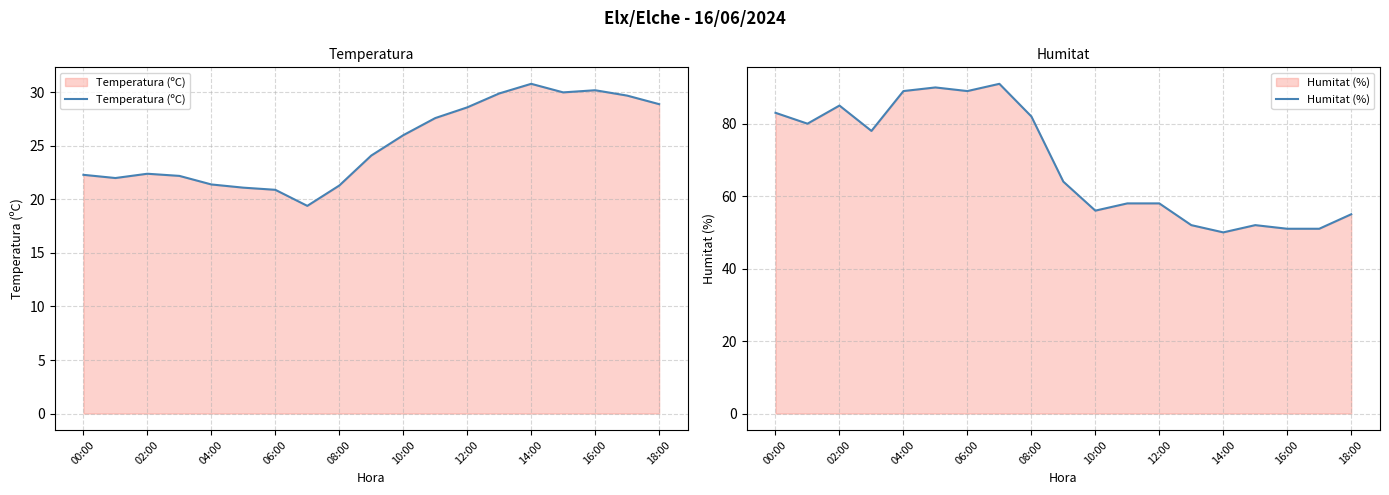

Reading left to right, list all the values displayed in this chart.

Temperatura (ºC): 22.3	22.0	22.4	22.2	21.4	21.1	20.9	19.4	21.3	24.1	26.0	27.6	28.6	29.9	30.8	30.0	30.2	29.7	28.9
Humitat (%): 83.0	80.0	85.0	78.0	89.0	90.0	89.0	91.0	82.0	64.0	56.0	58.0	58.0	52.0	50.0	52.0	51.0	51.0	55.0